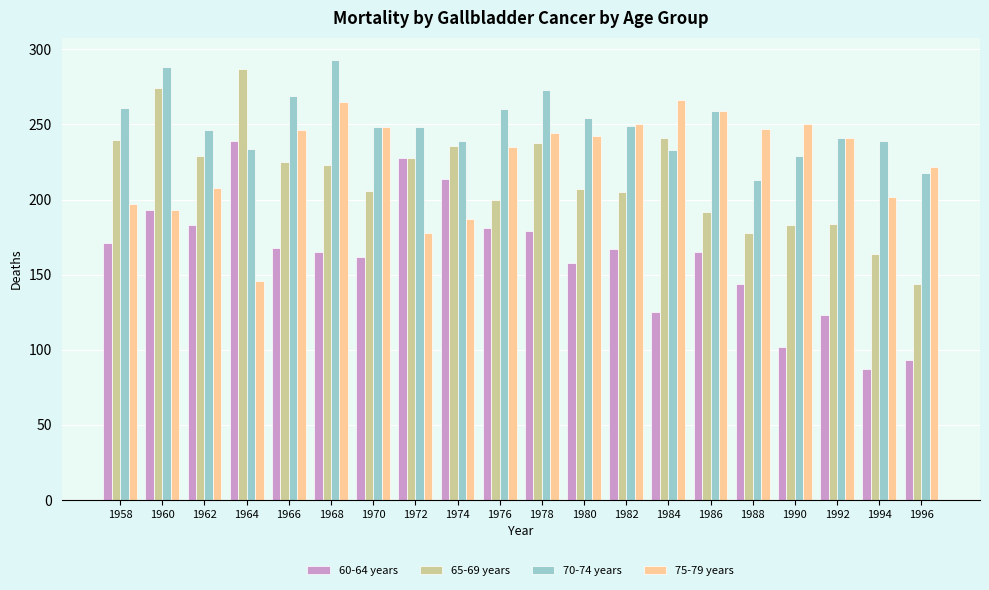

What is the total value across all series at 1984?

865